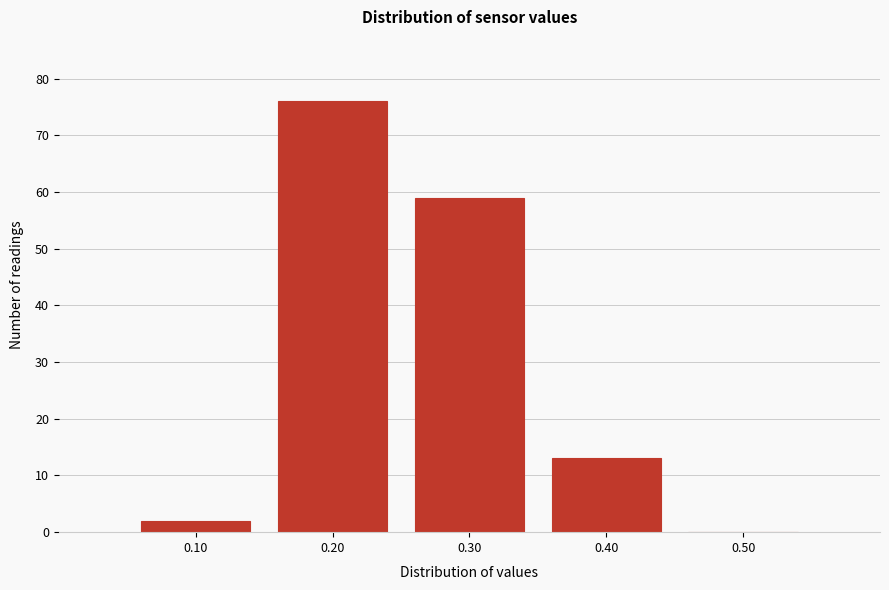

Reading right to left, transcribe all the data shown in this chart.

0.50=0	0.40=13	0.30=59	0.20=76	0.10=2